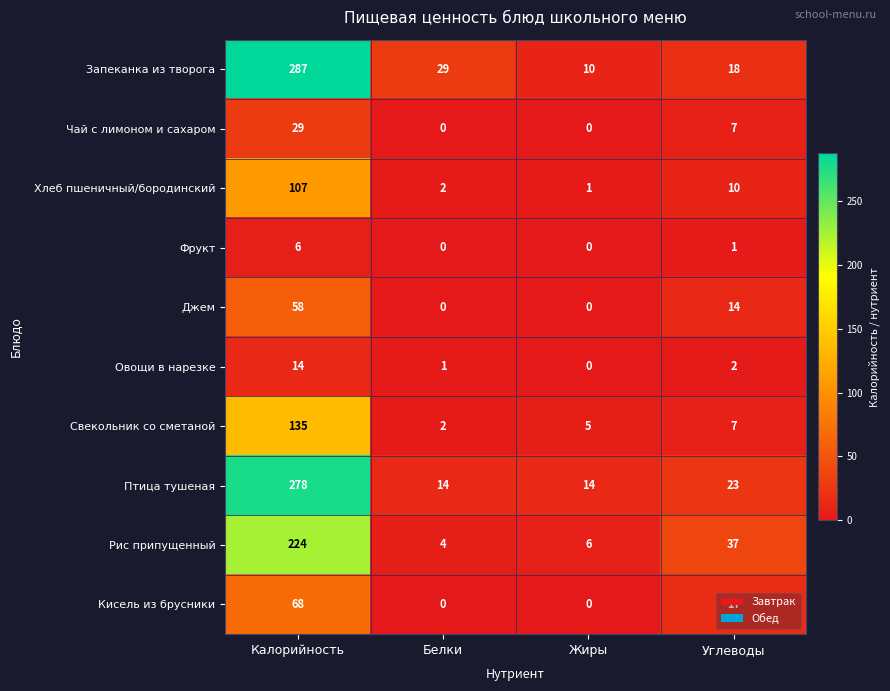

At which category does the chart reach its peak across all series?

Калорийность